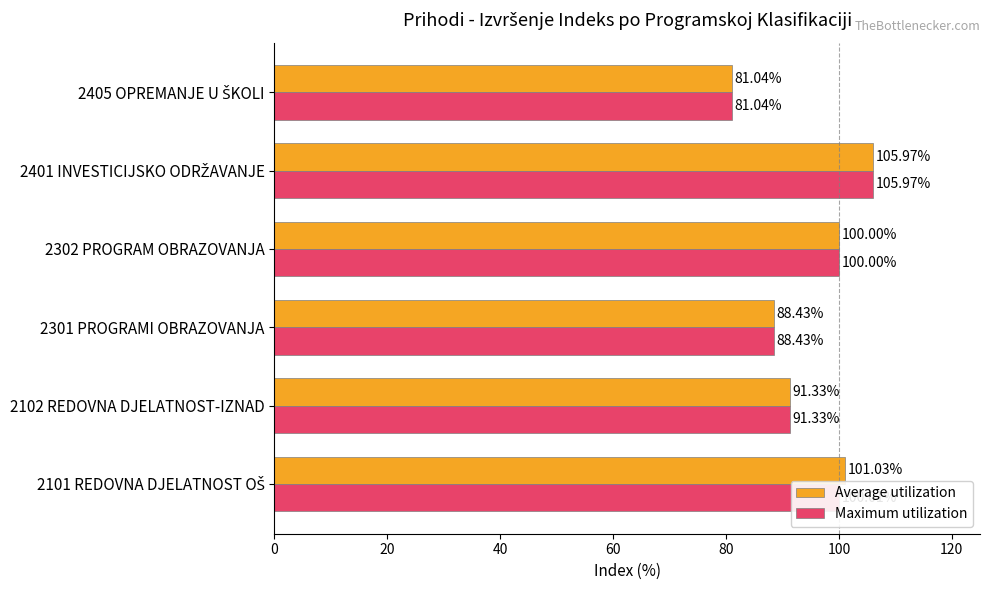

What is the difference between the maximum and second lowest values in the Maximum utilization series?

17.5